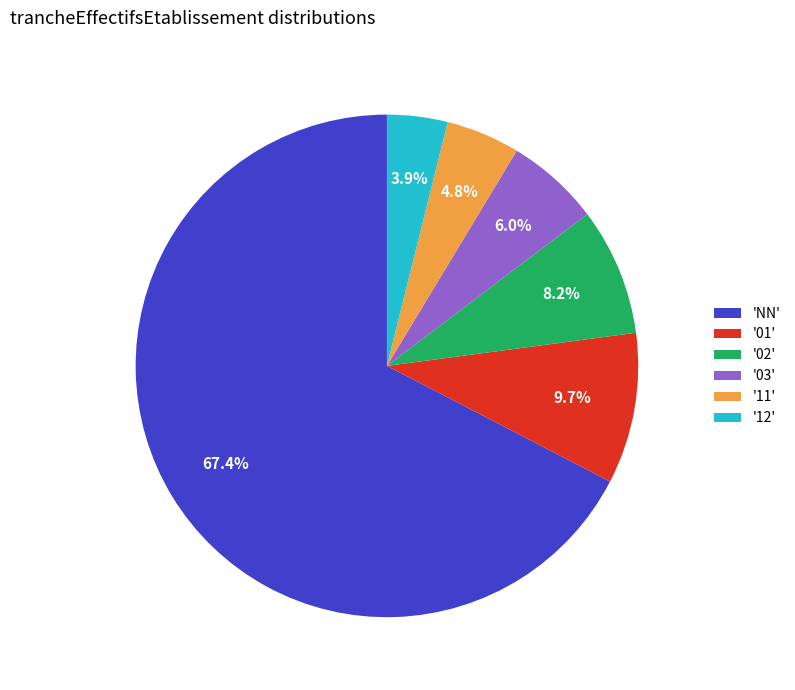

Rank the categories by value from lowest to highest.

'12', '11', '03', '02', '01', 'NN'